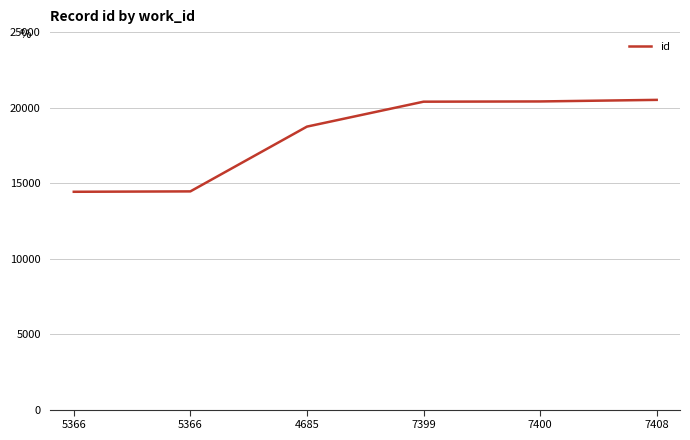

At which category does the chart reach its peak across all series?

7408